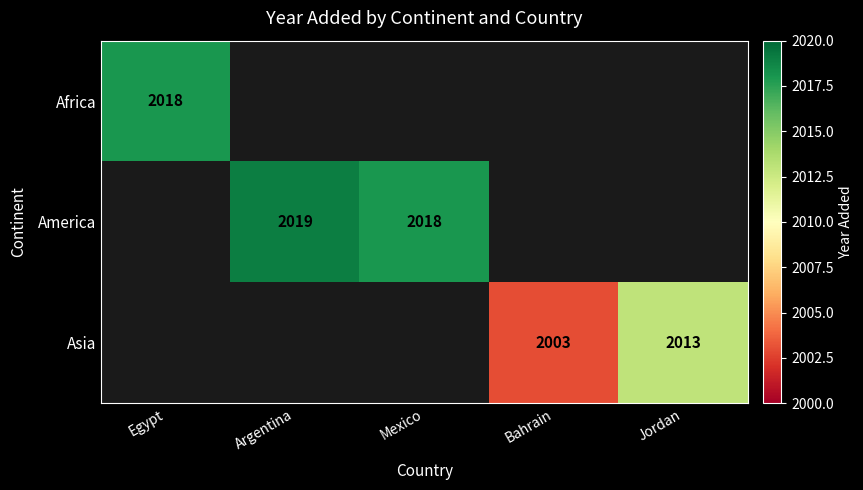

Is it true that America equals 3507 at Argentina?

False